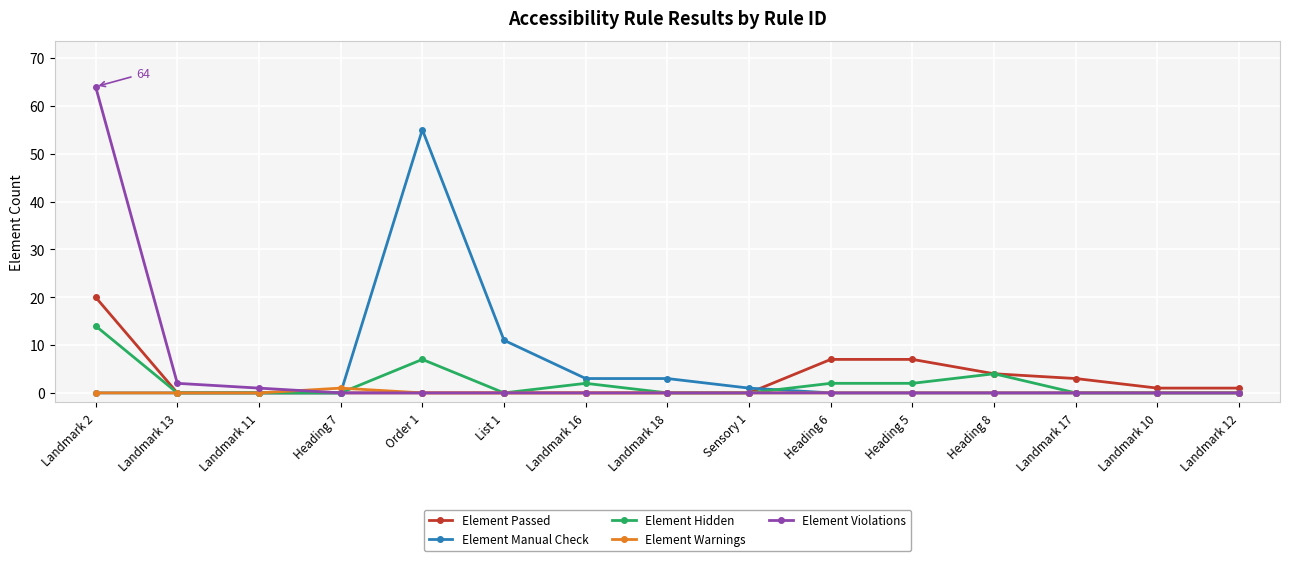

At which category does the chart reach its peak across all series?

Landmark 2